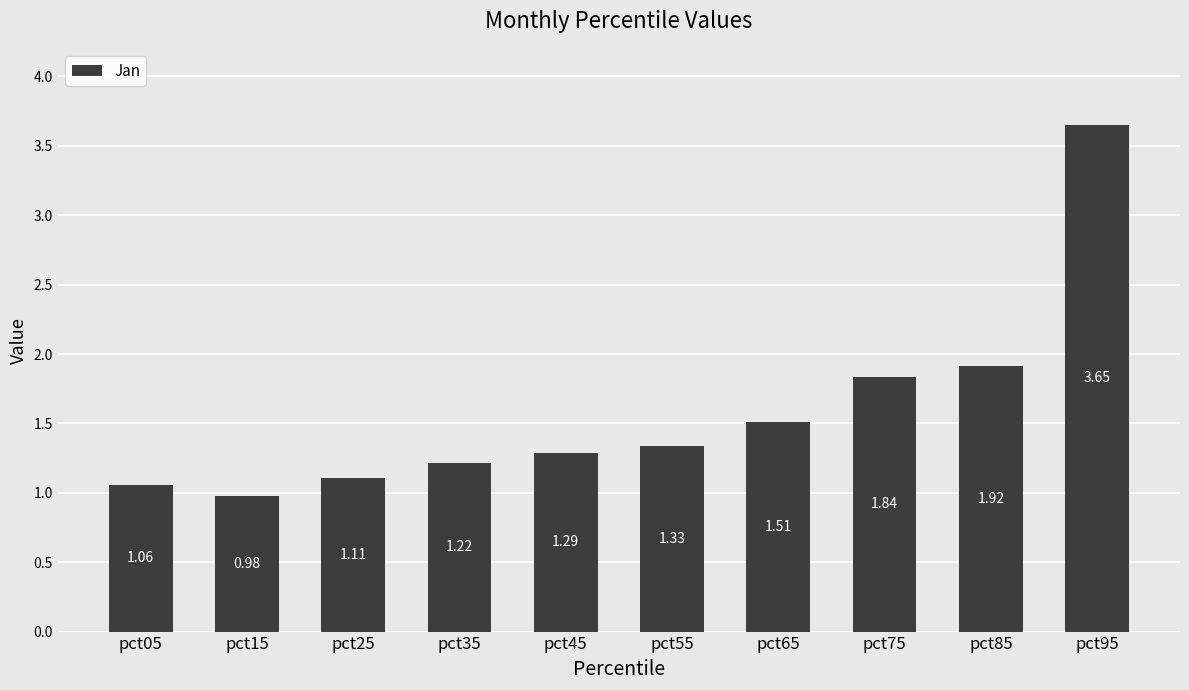

Which label corresponds to the largest value in the chart?

pct95